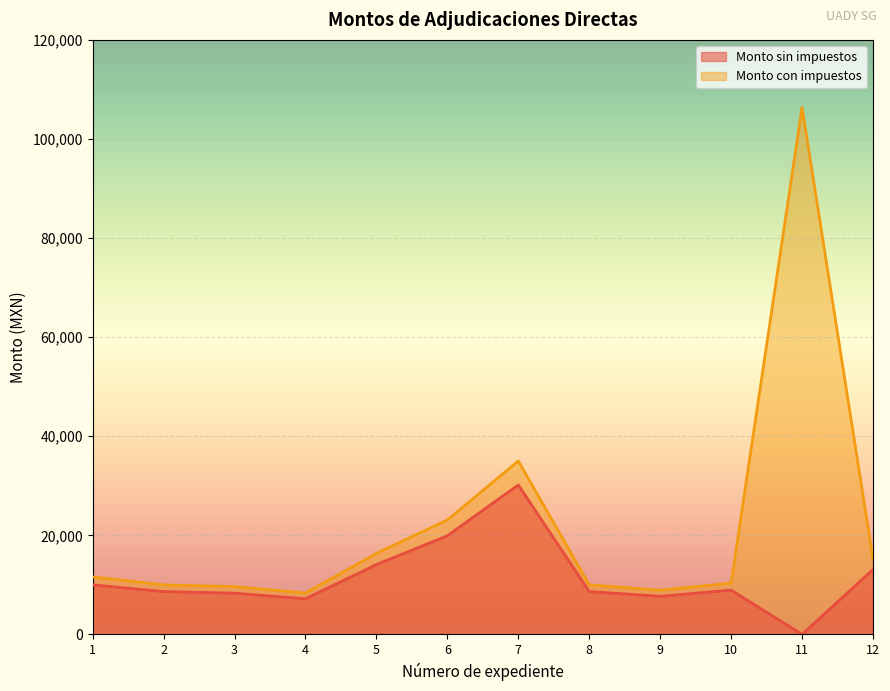

What is the minimum value for Monto con impuestos?

8352.0